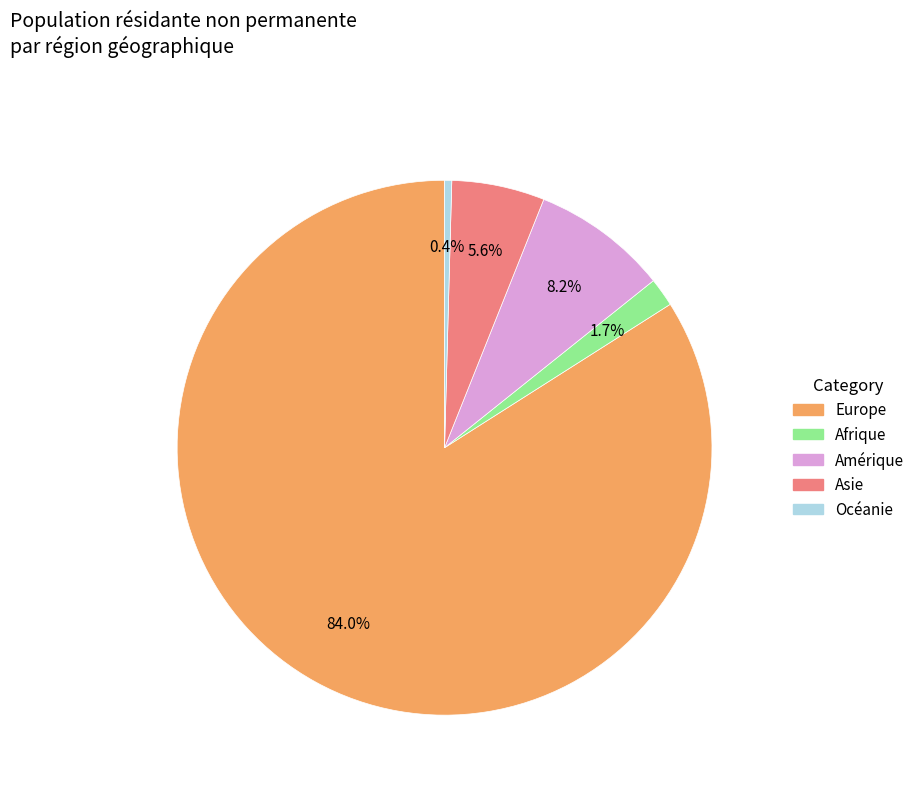

Is there a majority slice in this chart?

Yes